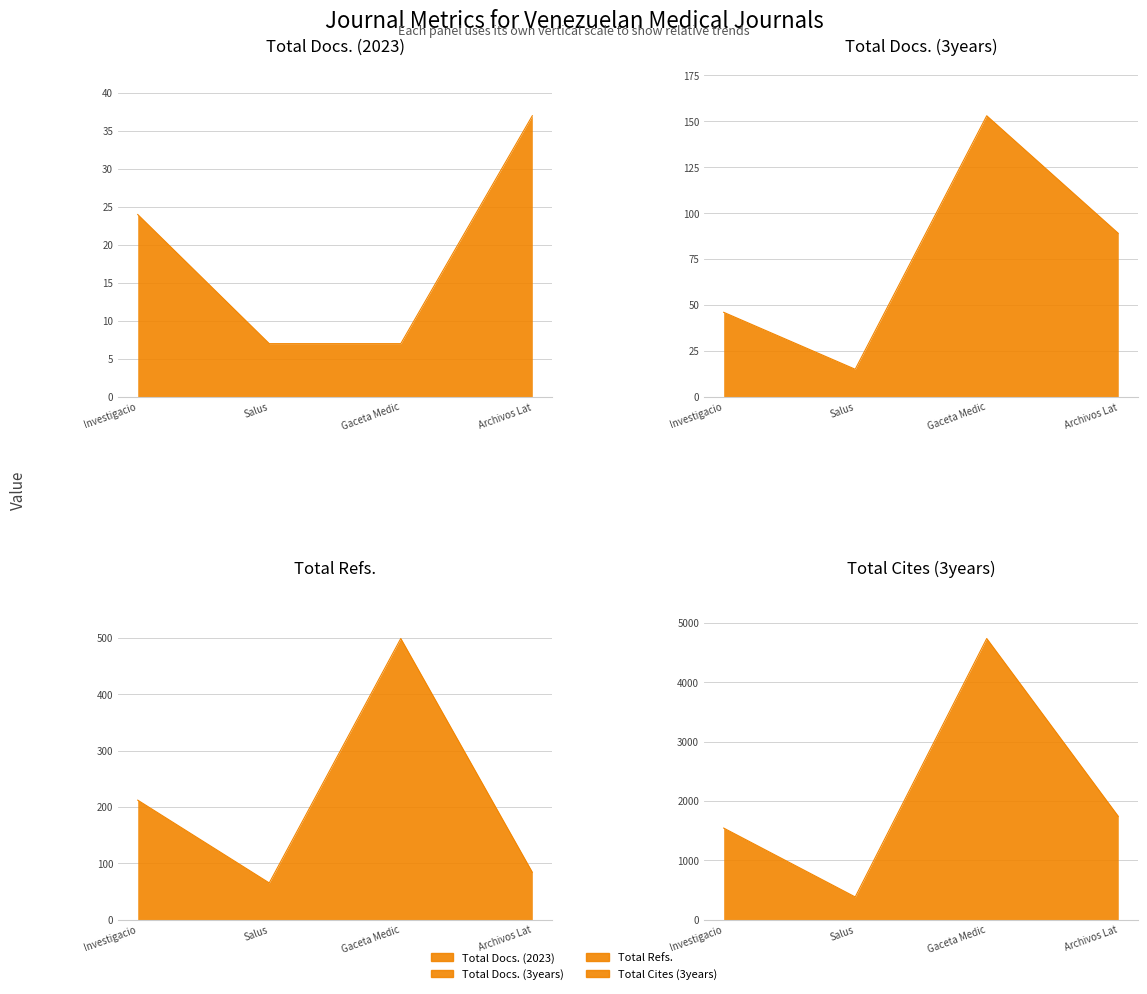

Rank the series by their maximum value, from highest to lowest.

Total Cites (3years), Total Refs., Total Docs. (3years), Total Docs. (2023)